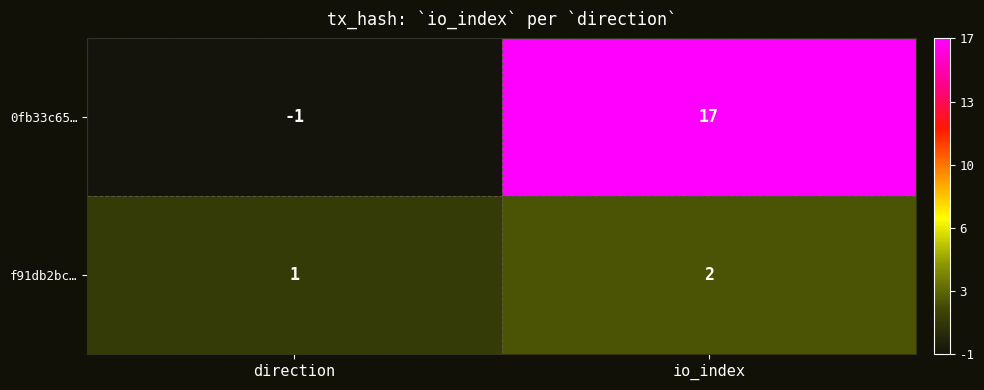

Which label corresponds to the smallest value in the chart?

direction